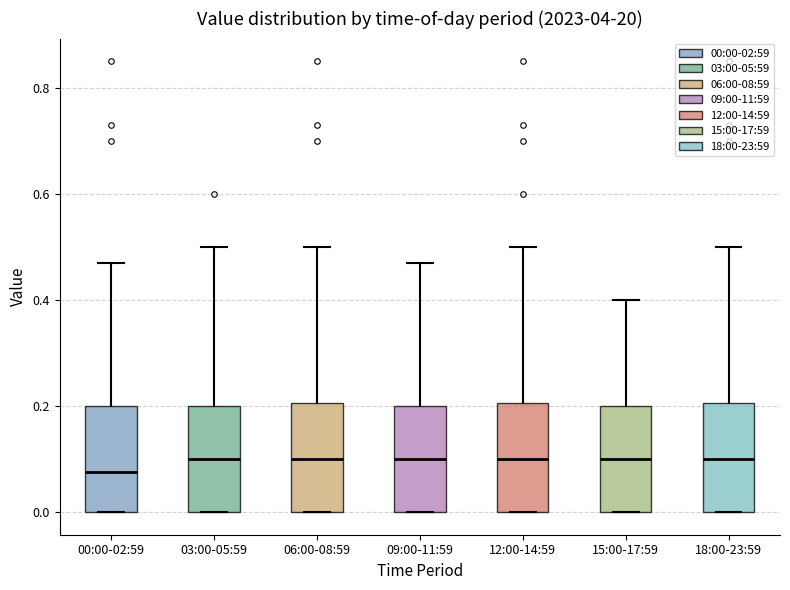

Where does the upper whisker of the box for 15:00-17:59 end on the y-axis? The values are not printed on the chart, so give them approximately, as read against the axis.

0.40